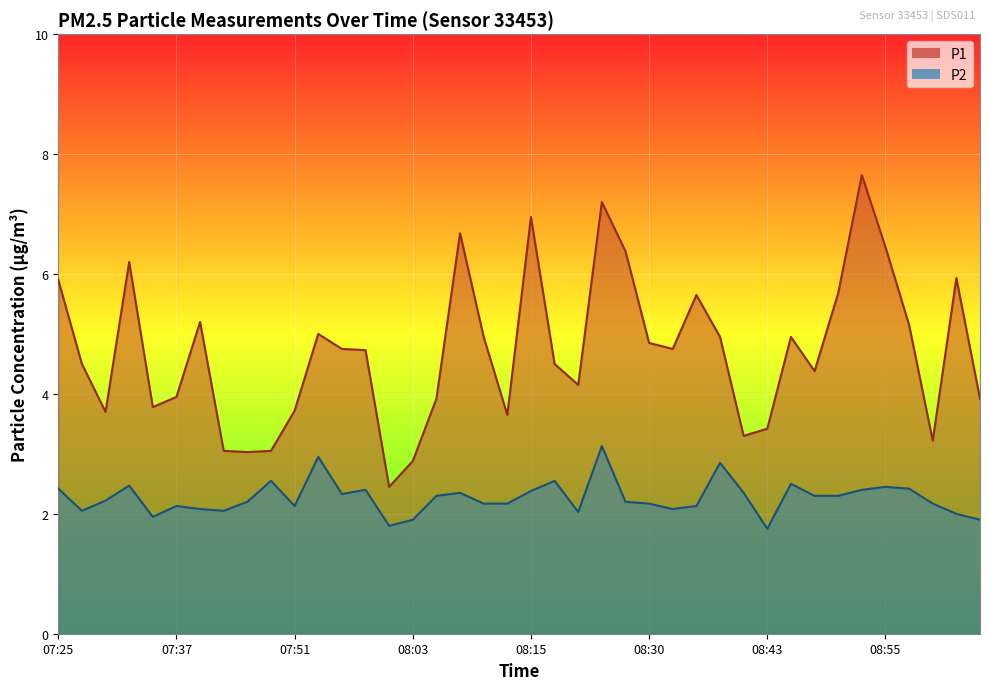

Where is the first local maximum for P1?

07:32